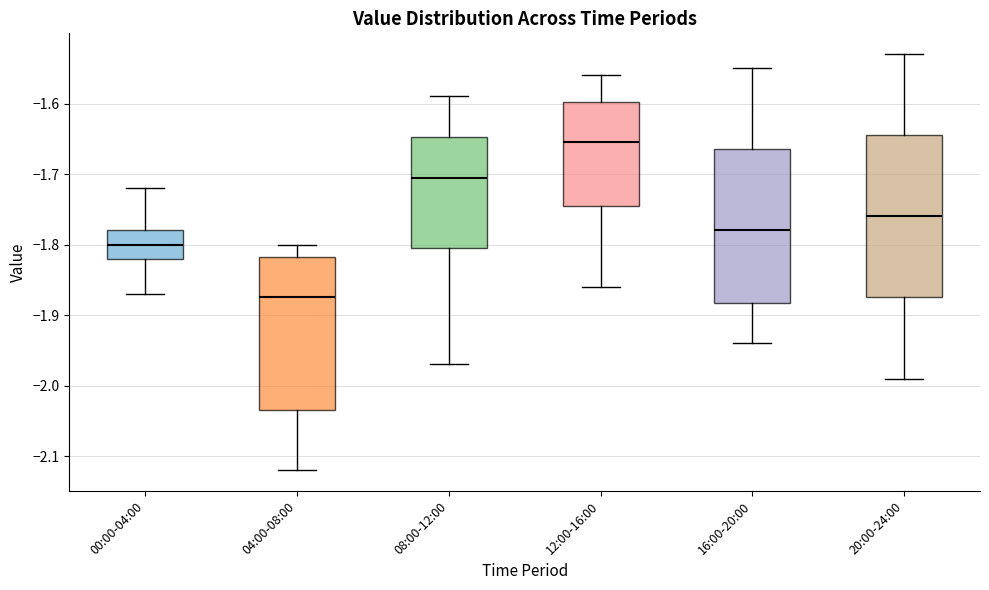

Which box is the tallest, from its lower edge to its upper edge?

20:00-24:00